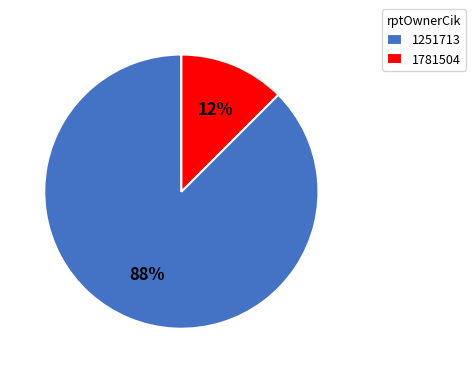

Rank the categories by value from highest to lowest.

1251713, 1781504